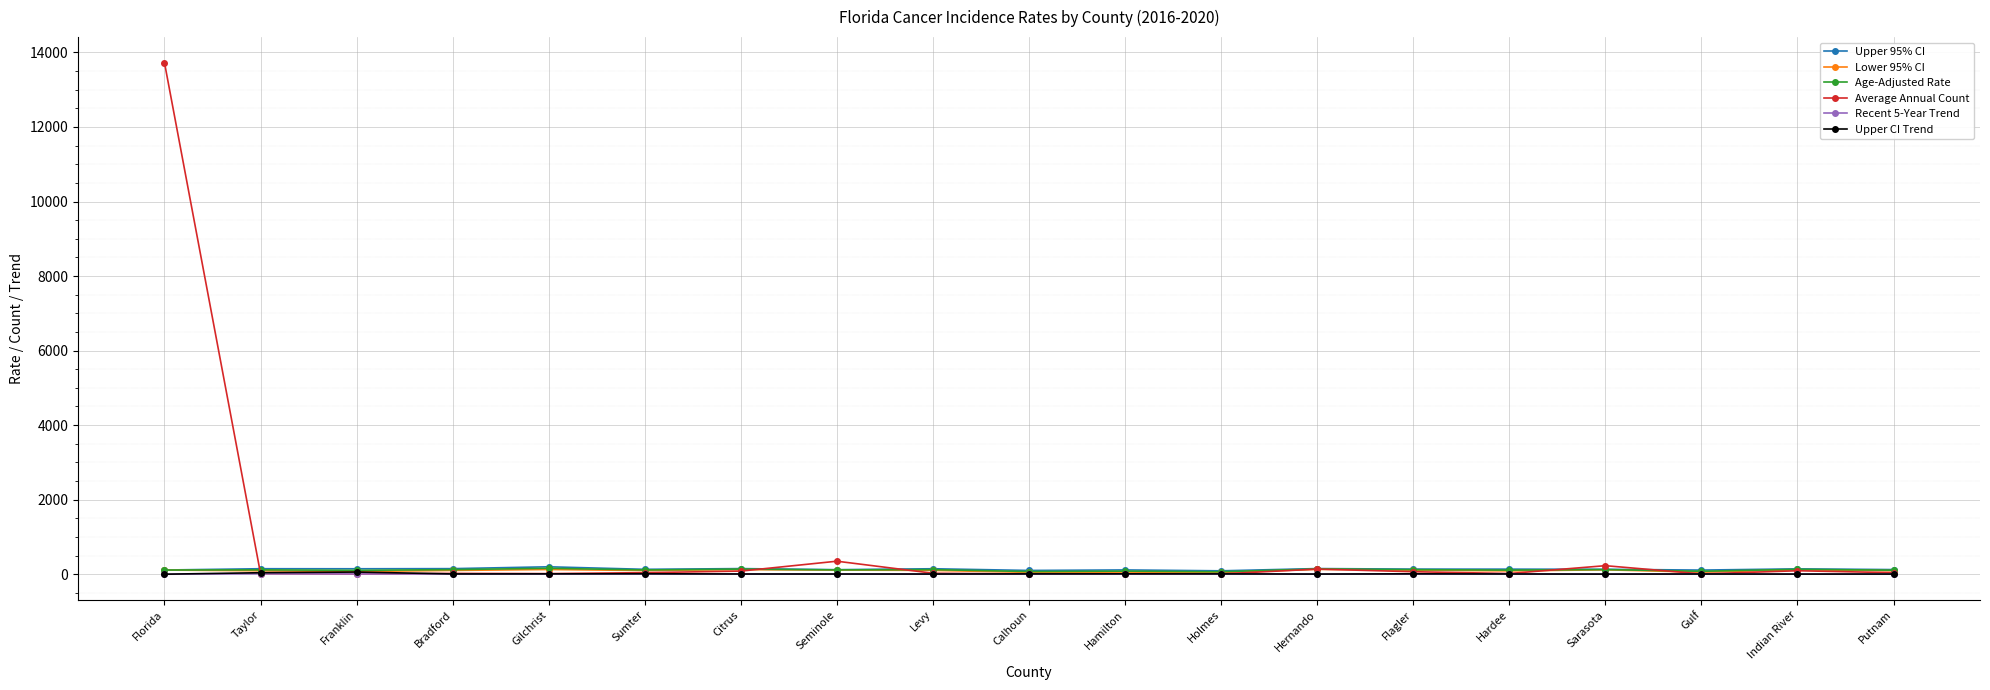

Which series has the widest spread of values?

Average Annual Count